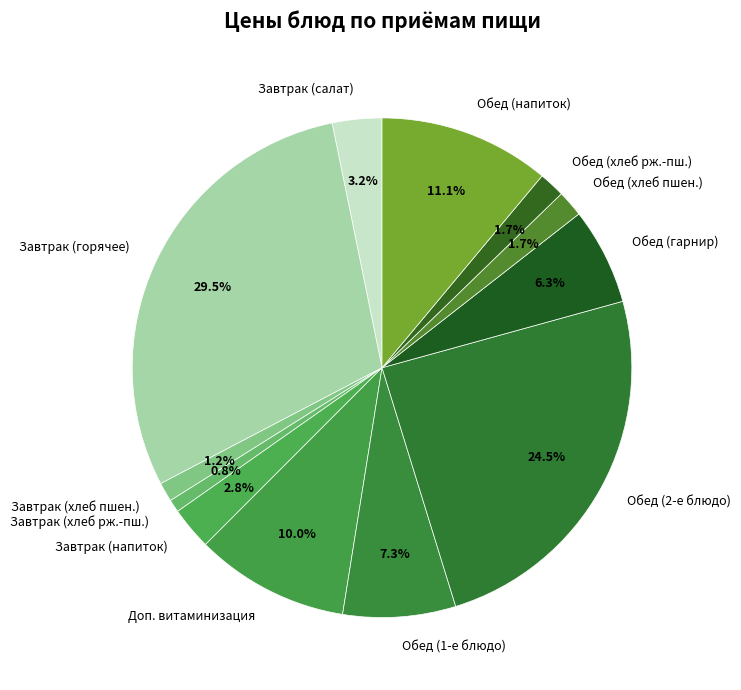

Between Обед (гарнир) and Завтрак (хлеб рж.-пш.), which is larger?

Обед (гарнир)